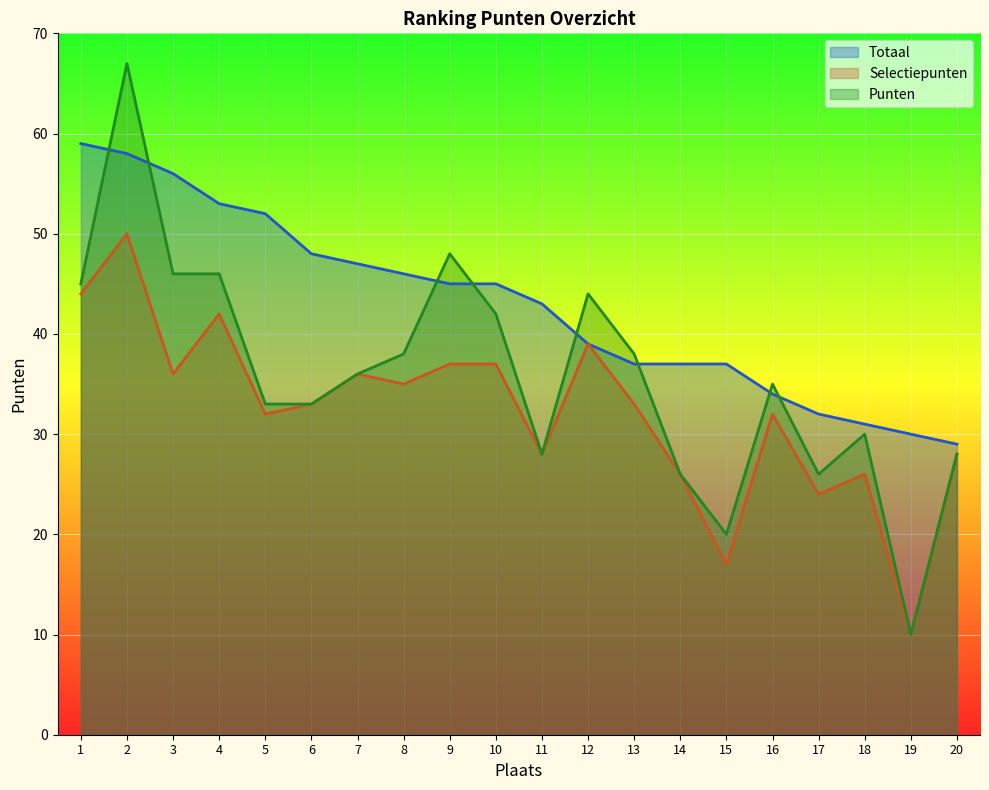

What is the difference between the maximum and minimum values in the Totaal series?

30